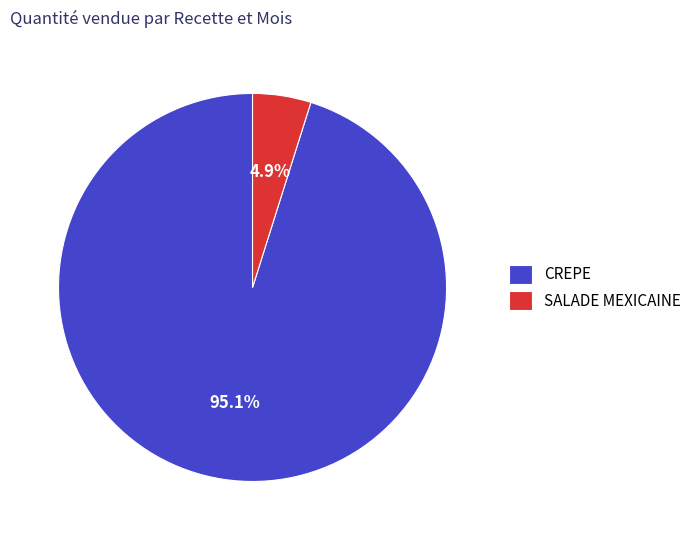

Which category accounts for the majority?

CREPE